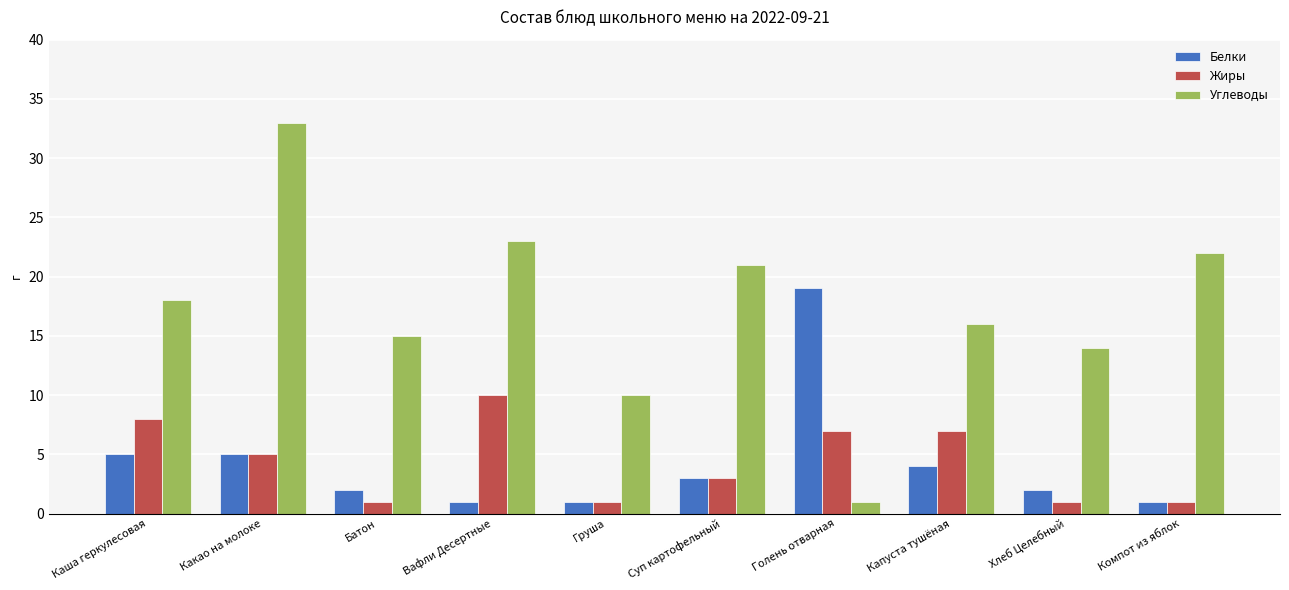

List the series in order of their peak value, highest first.

Углеводы, Белки, Жиры